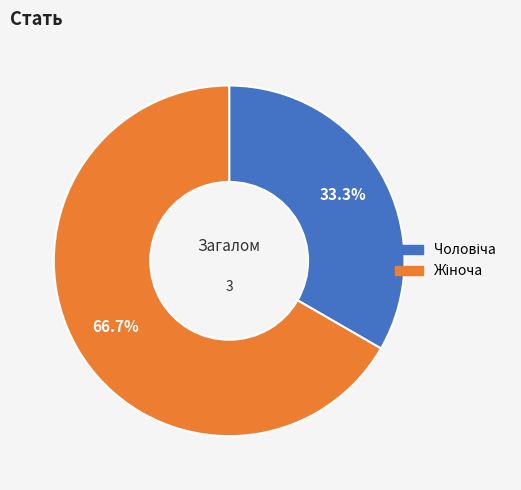

Is there a majority slice in this chart?

Yes